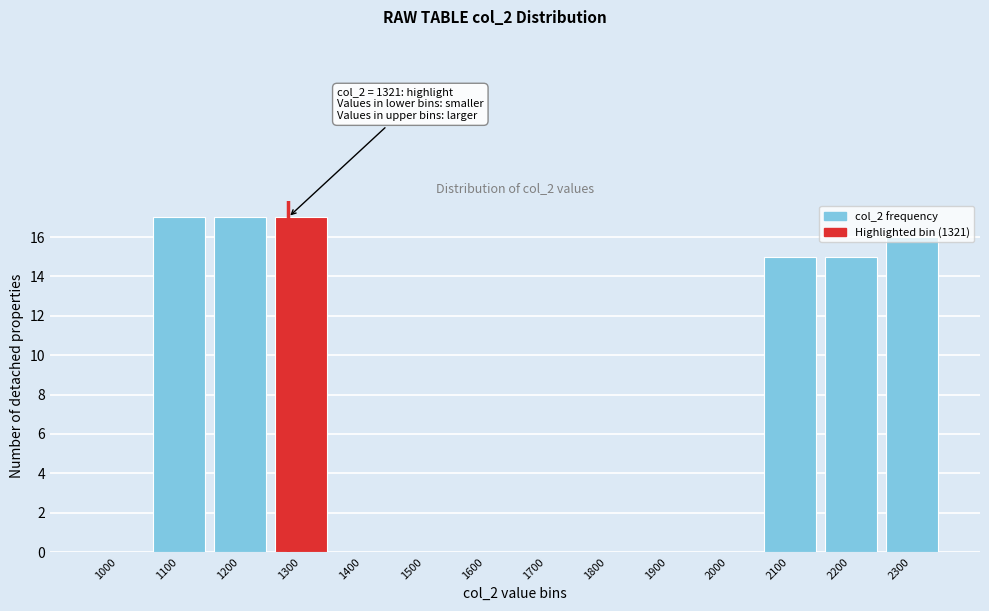

Is it true that the value at 1700 is 11?

False